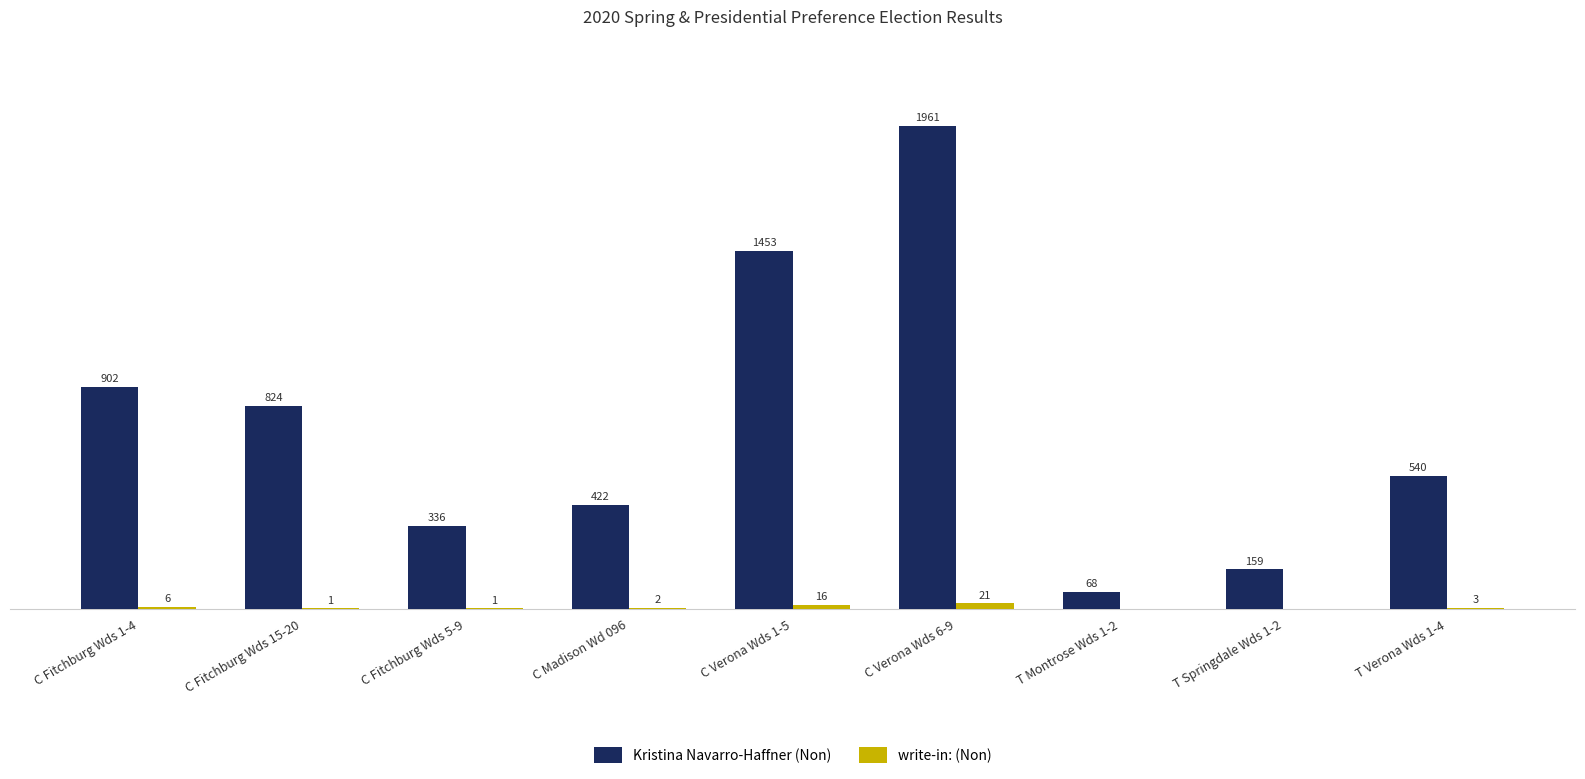

Where does the Kristina Navarro-Haffner (Non) series first go above 540?

C Fitchburg Wds 1-4